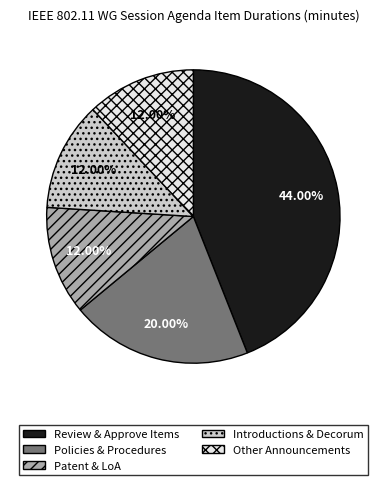

Is the sum of Patent & LoA and Policies & Procedures greater than half?

No